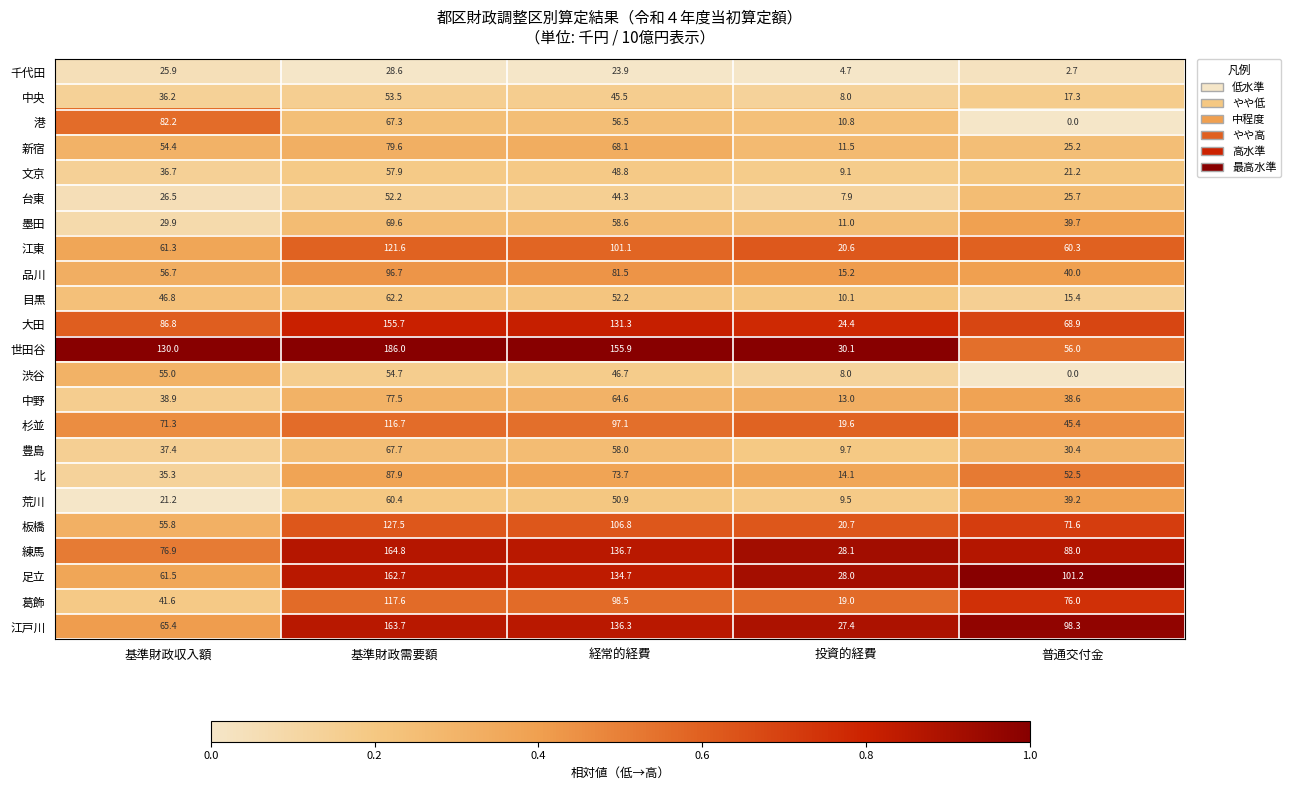

Which series changed the most between 基準財政需要額 and 経常的経費?

世田谷